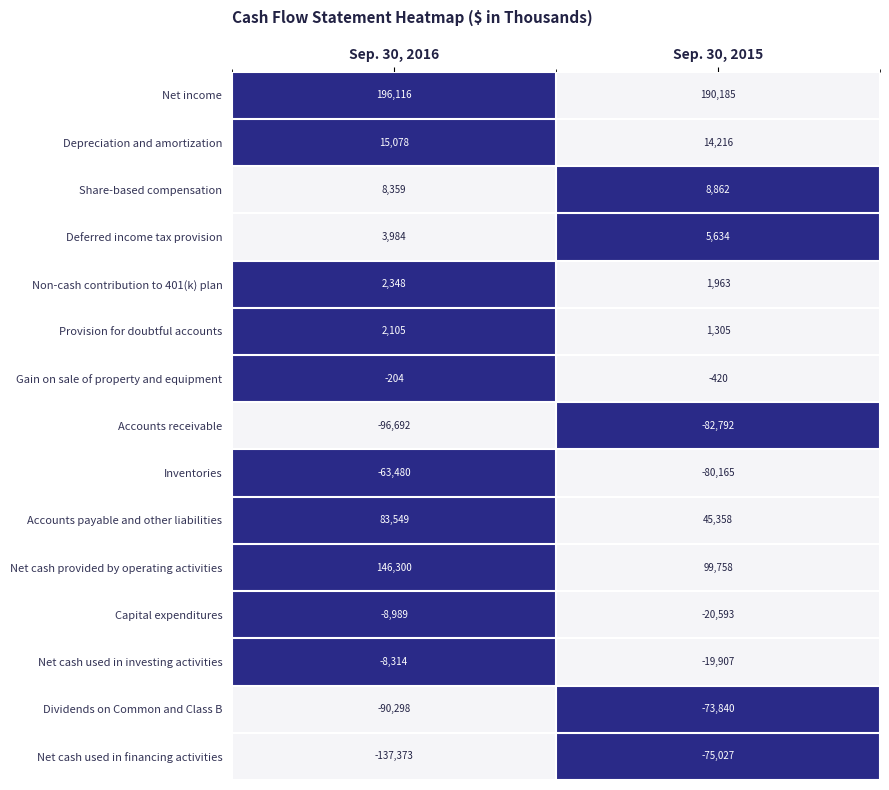

Which series changed the most between Sep. 30, 2016 and Sep. 30, 2015?

Net cash used in financing activities